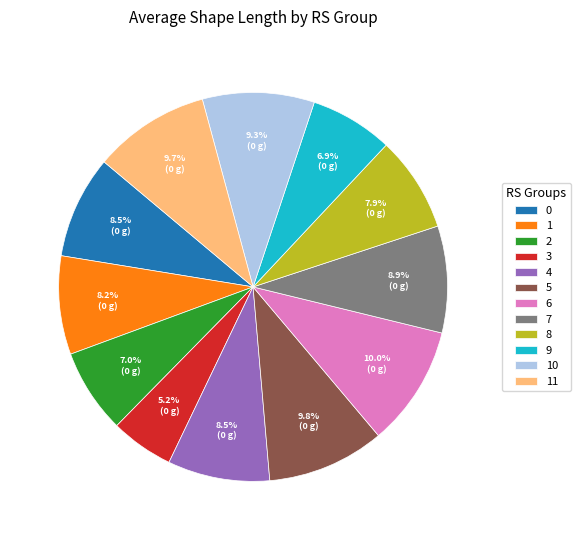

Does any single category account for the majority?

No